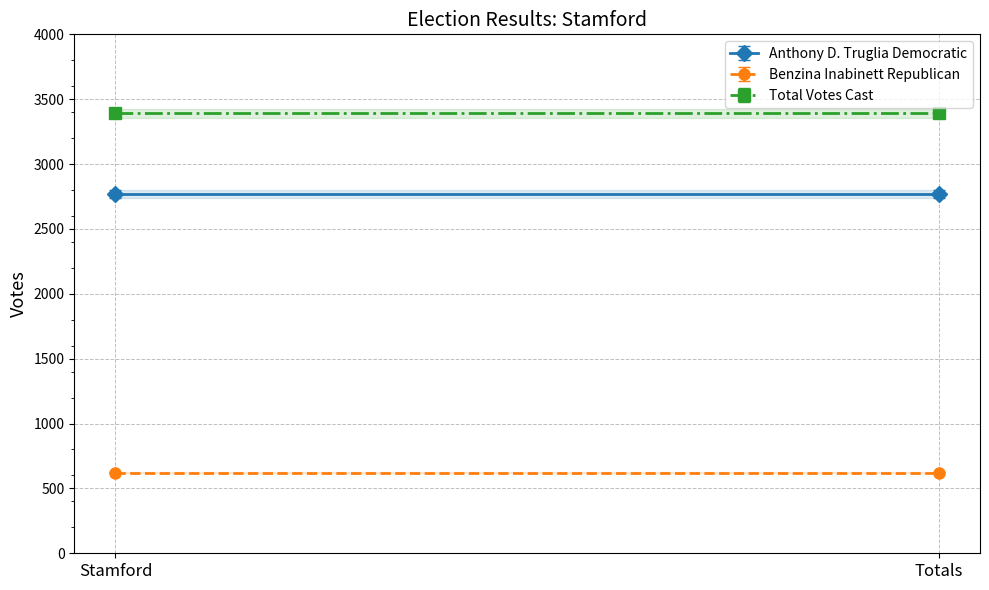

Is this an area chart (filled region under the line)?

No